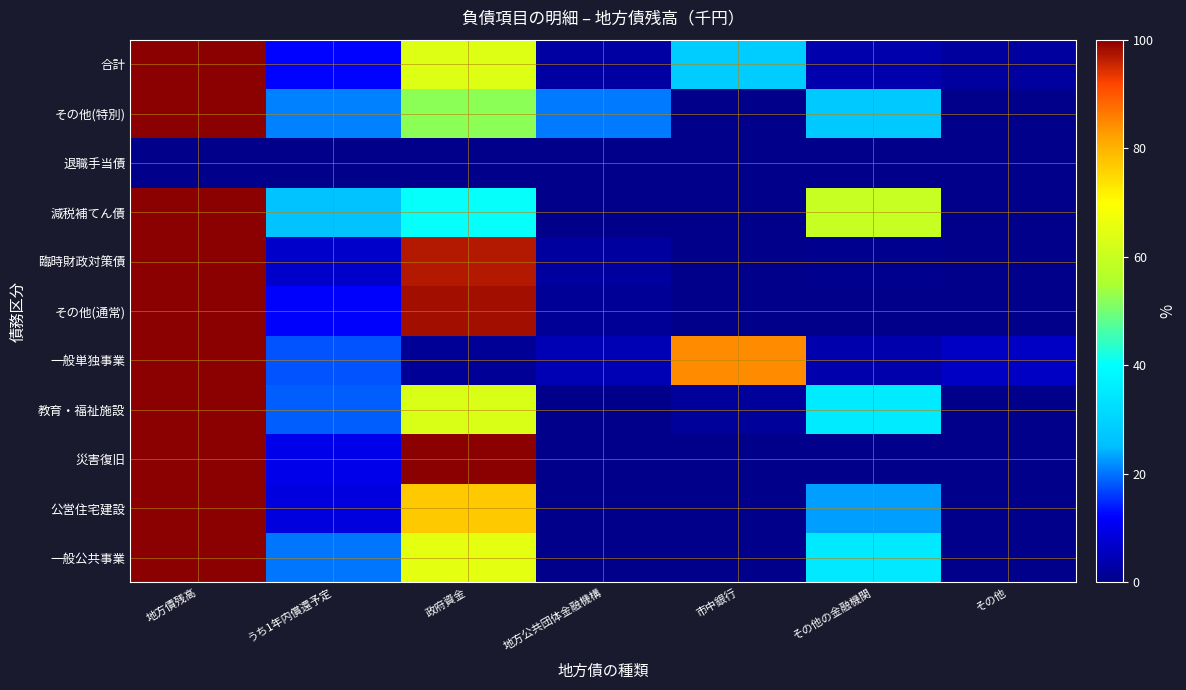

At which category does the chart reach its minimum across all series?

地方公共団体金融機構